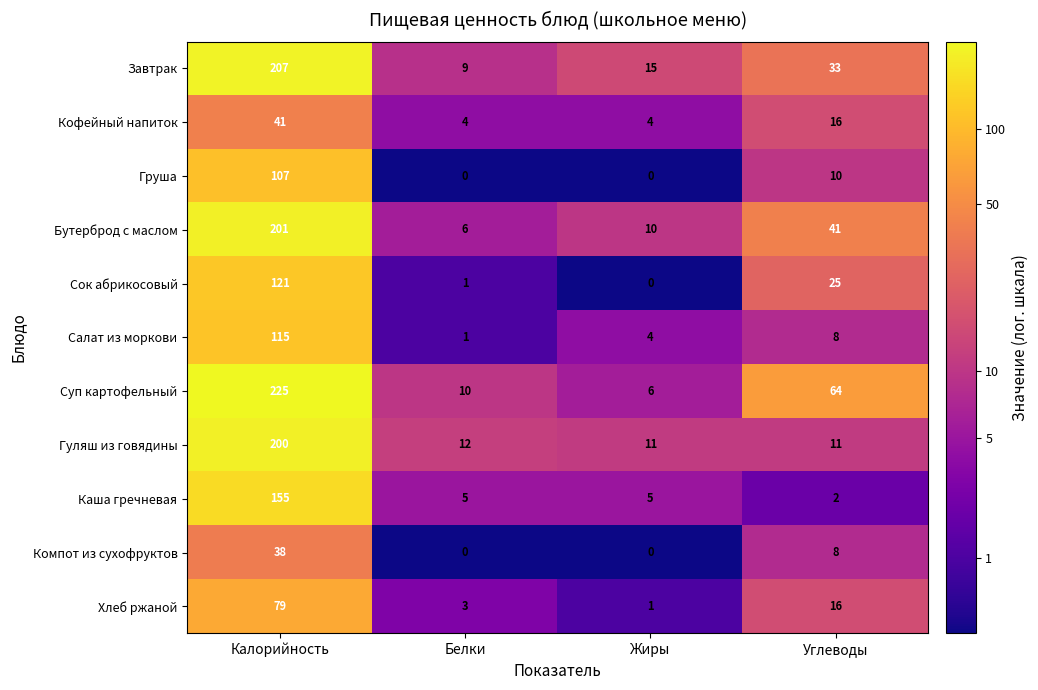

Rank the series by their maximum value, from lowest to highest.

Компот из сухофруктов, Кофейный напиток, Хлеб ржаной, Груша, Салат из моркови, Сок абрикосовый, Каша гречневая, Гуляш из говядины, Бутерброд с маслом, Завтрак, Суп картофельный